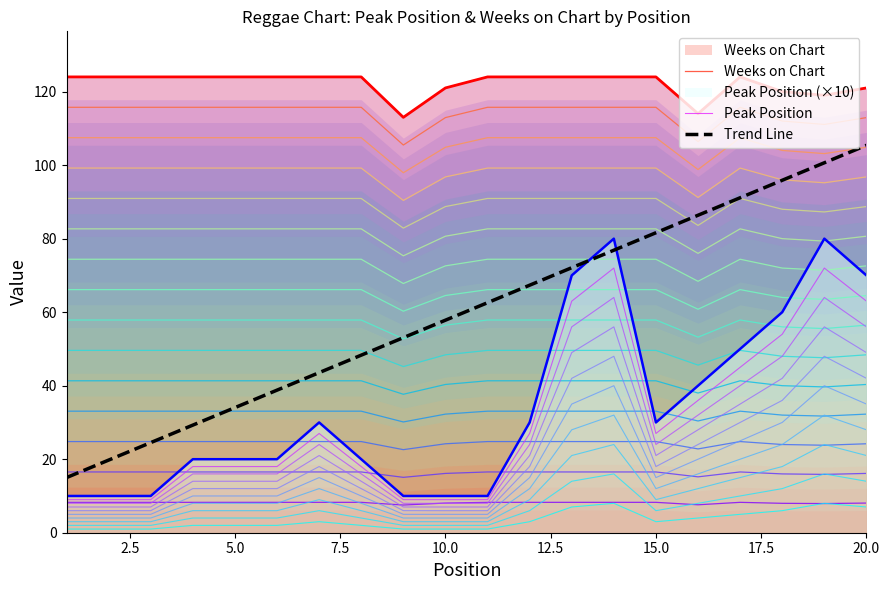

Between 2.5 and 17.5, which series saw the biggest shift?

Trend Line